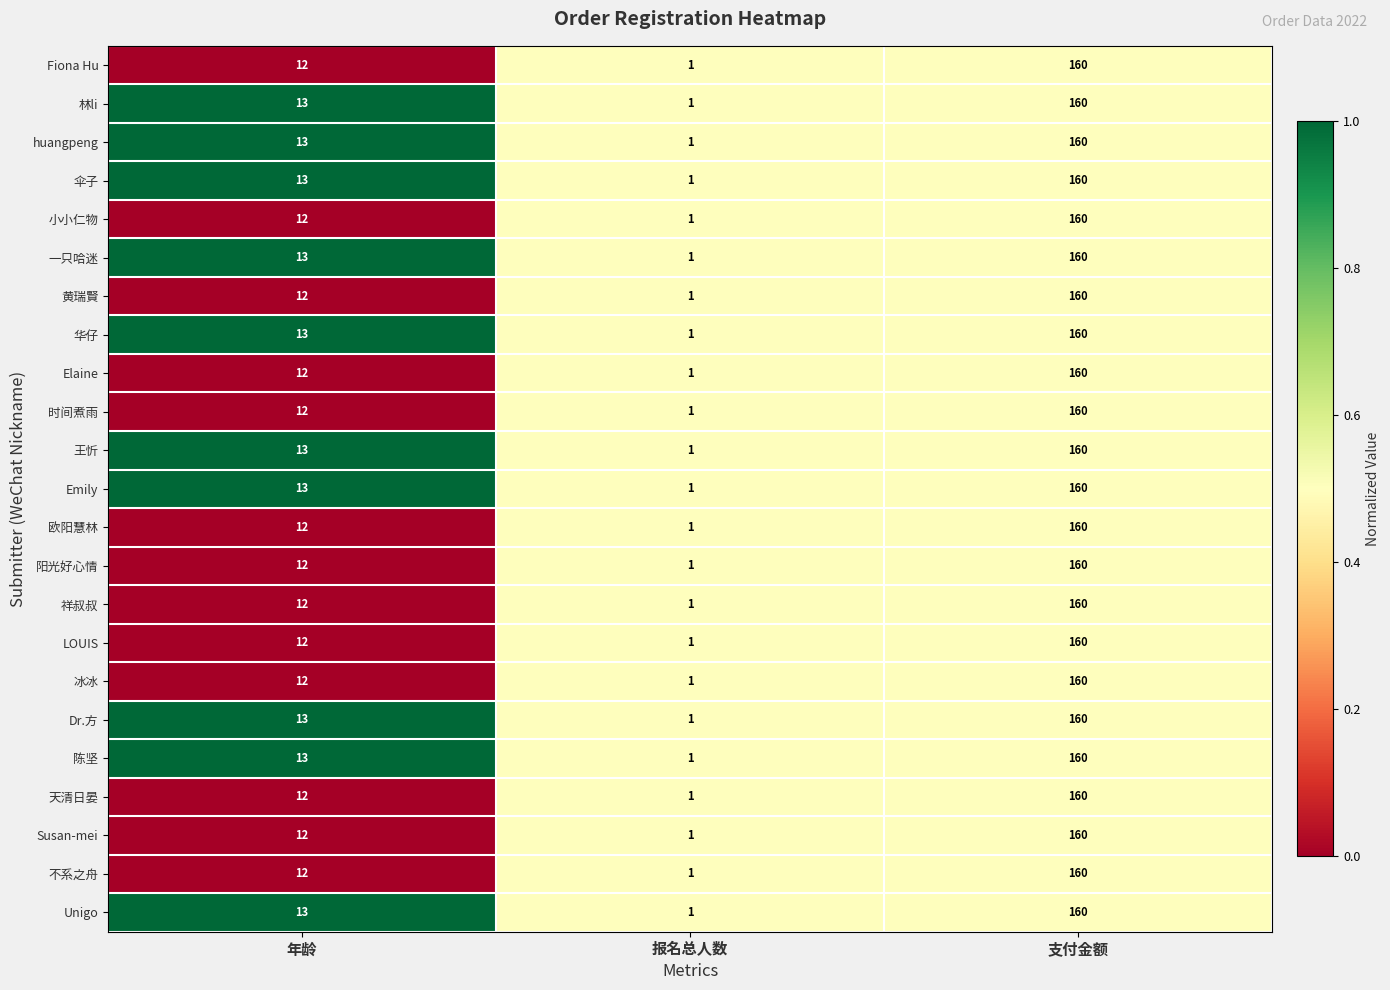

What is the maximum value for 王忻?

160